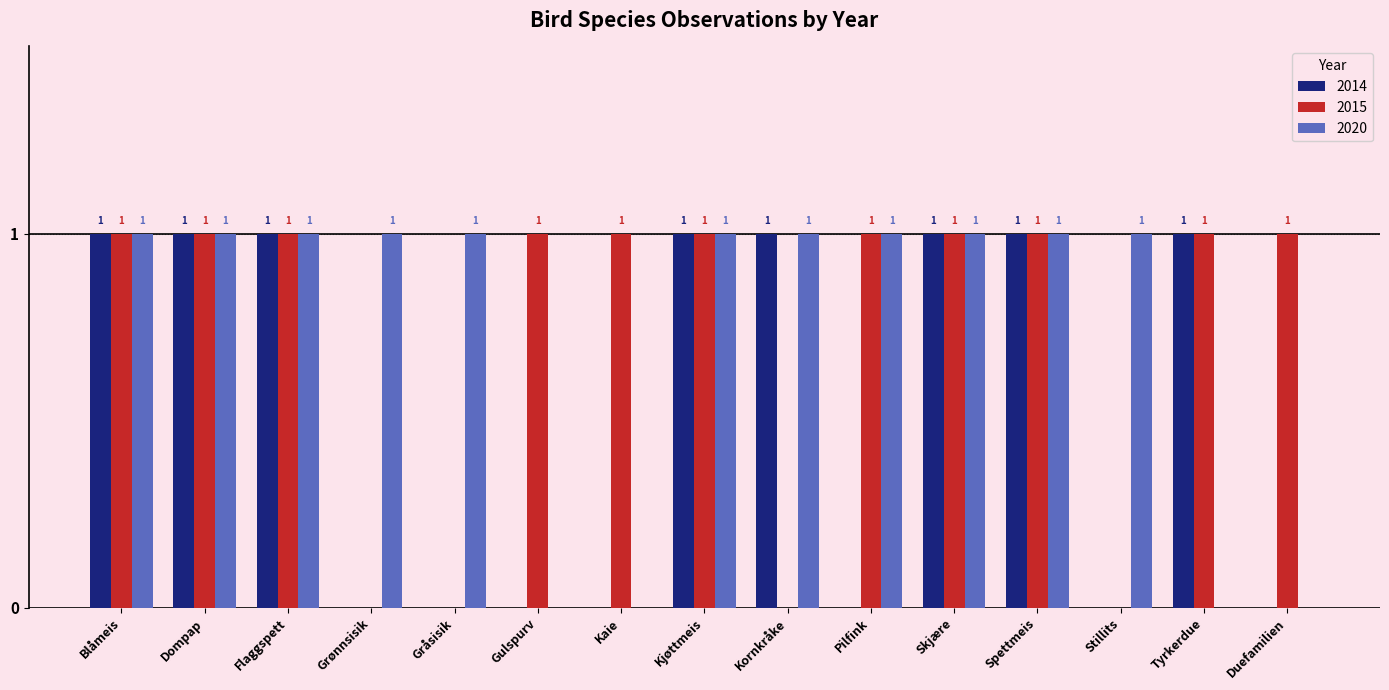

True or false: 2015 has a value of 0 at Grønnsisik.

True